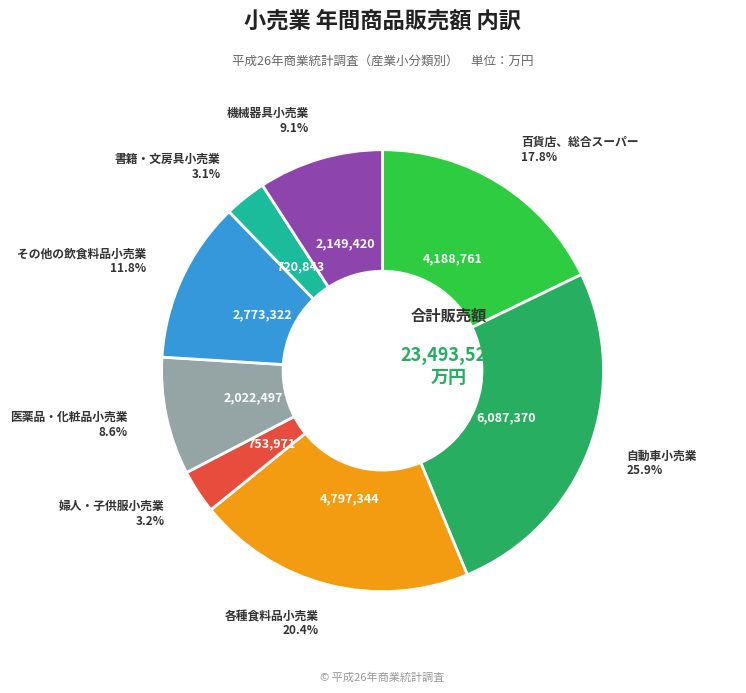

Is there any slice that represents more than half of the pie?

No